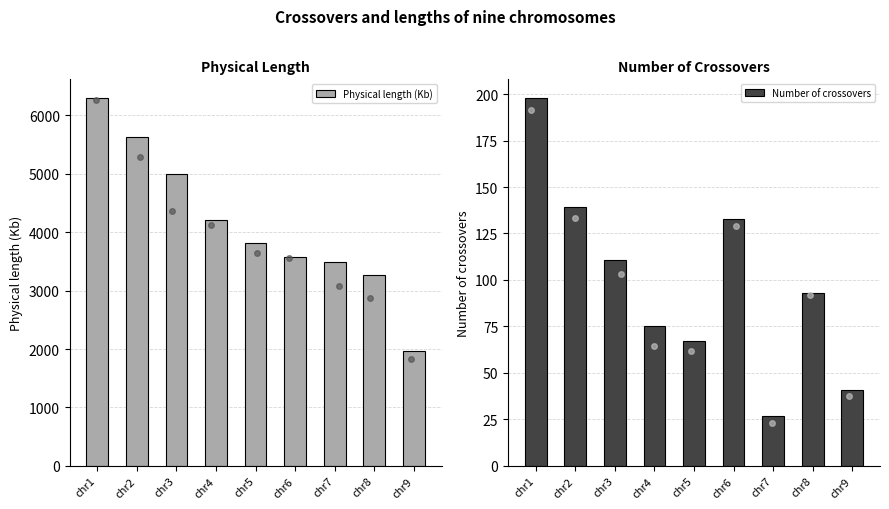

What is the sum of all Number of crossovers values?

884